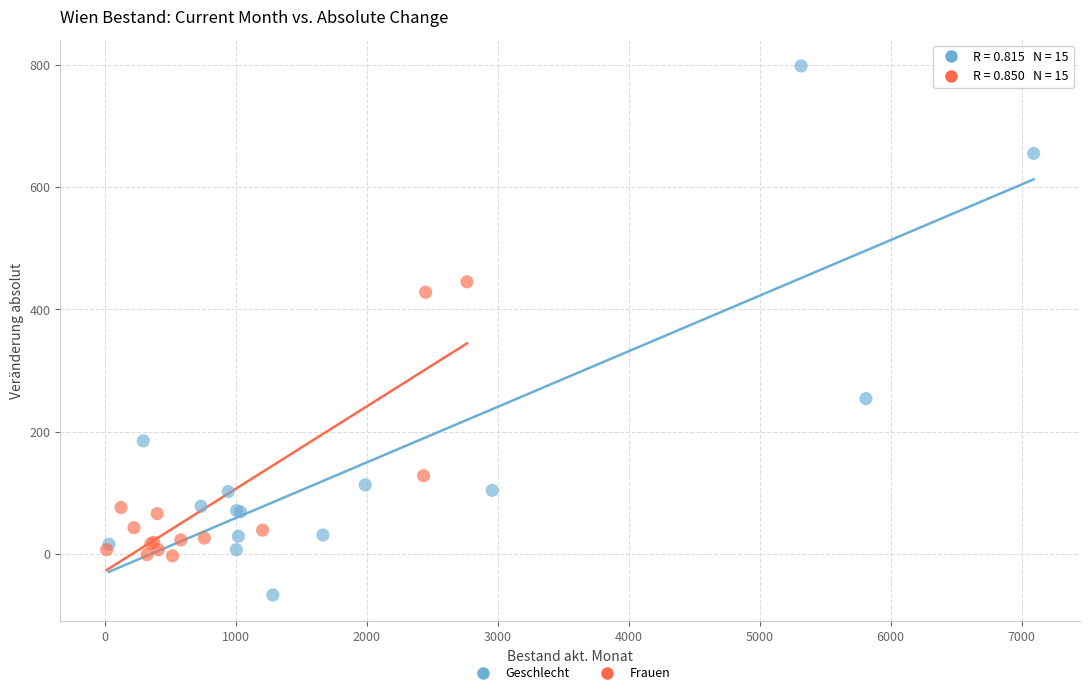

Which series reaches the maximum Y coordinate?

Geschlecht